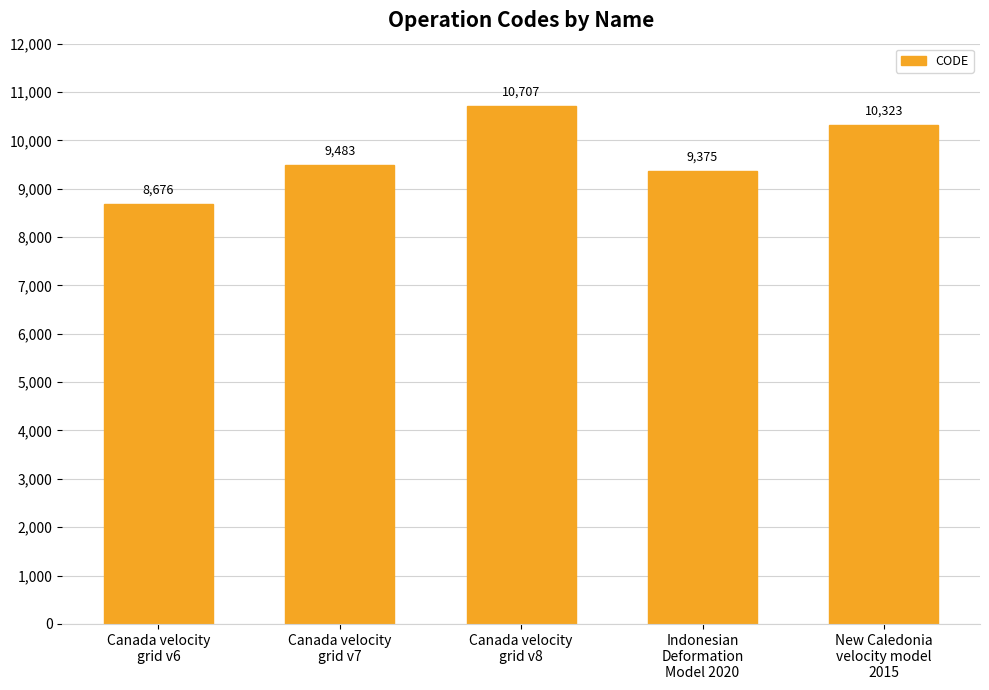

What is the label of the 5th bar from the left?

New Caledonia
velocity model
2015